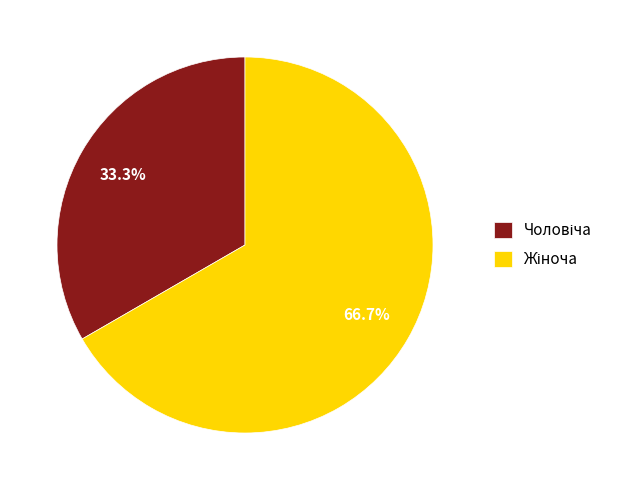

Count the number of slices in the pie.

2